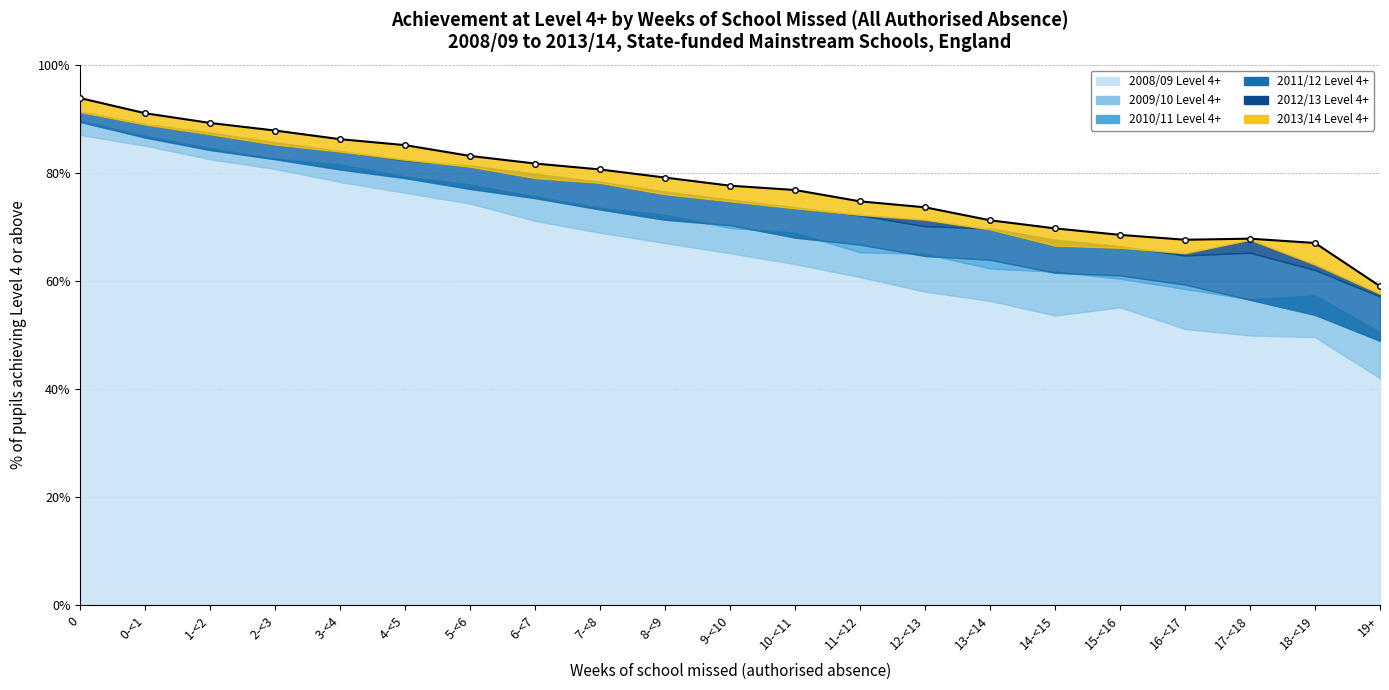

What is the label of the 19th point from the left?

17-<18